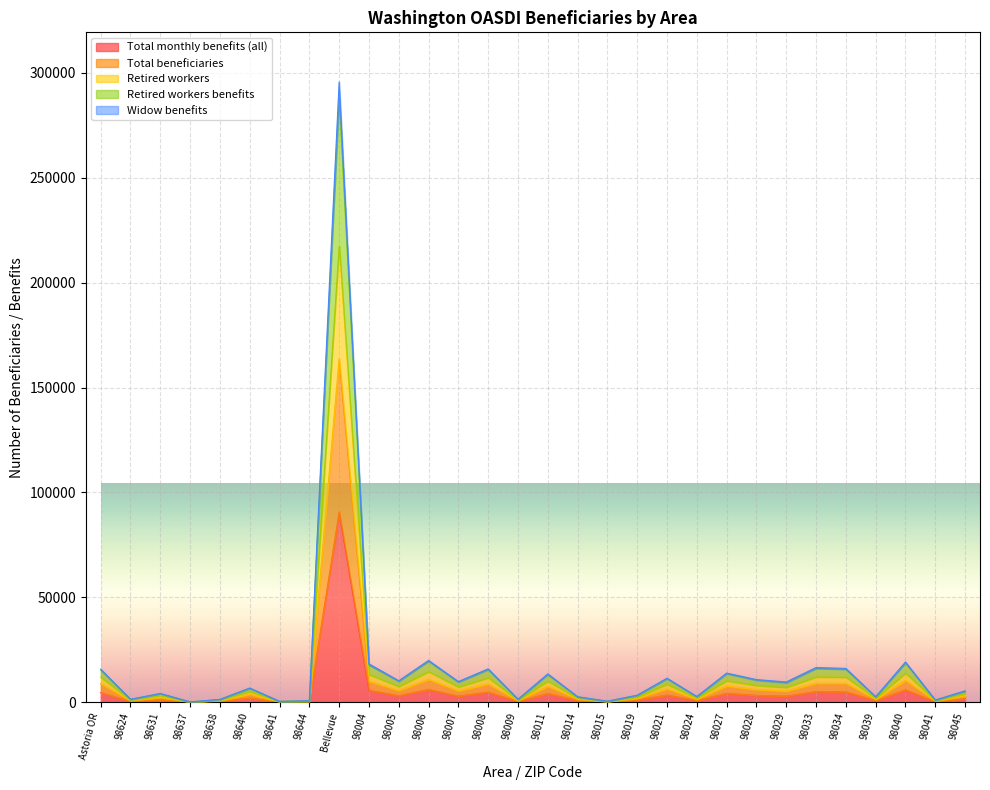

Does the chart display data point markers on the line(s)?

No